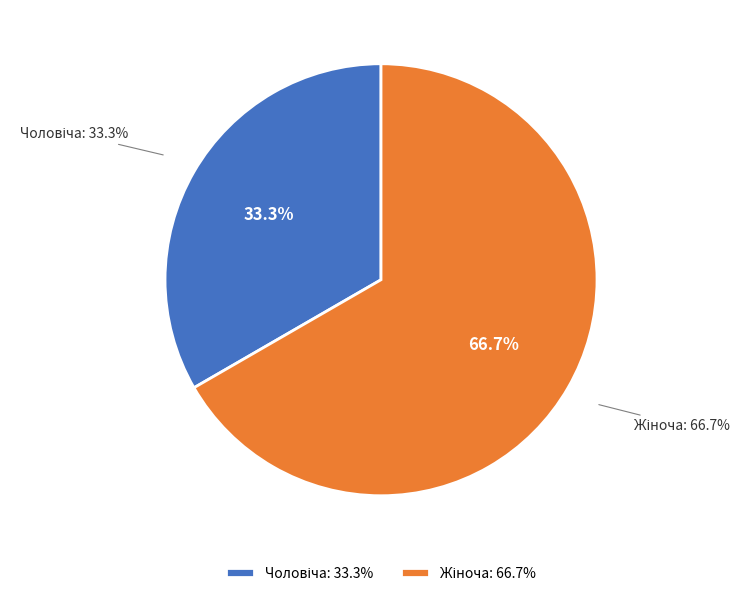

Combined, what portion of the pie is Чоловіча and Жіноча?

100.0%